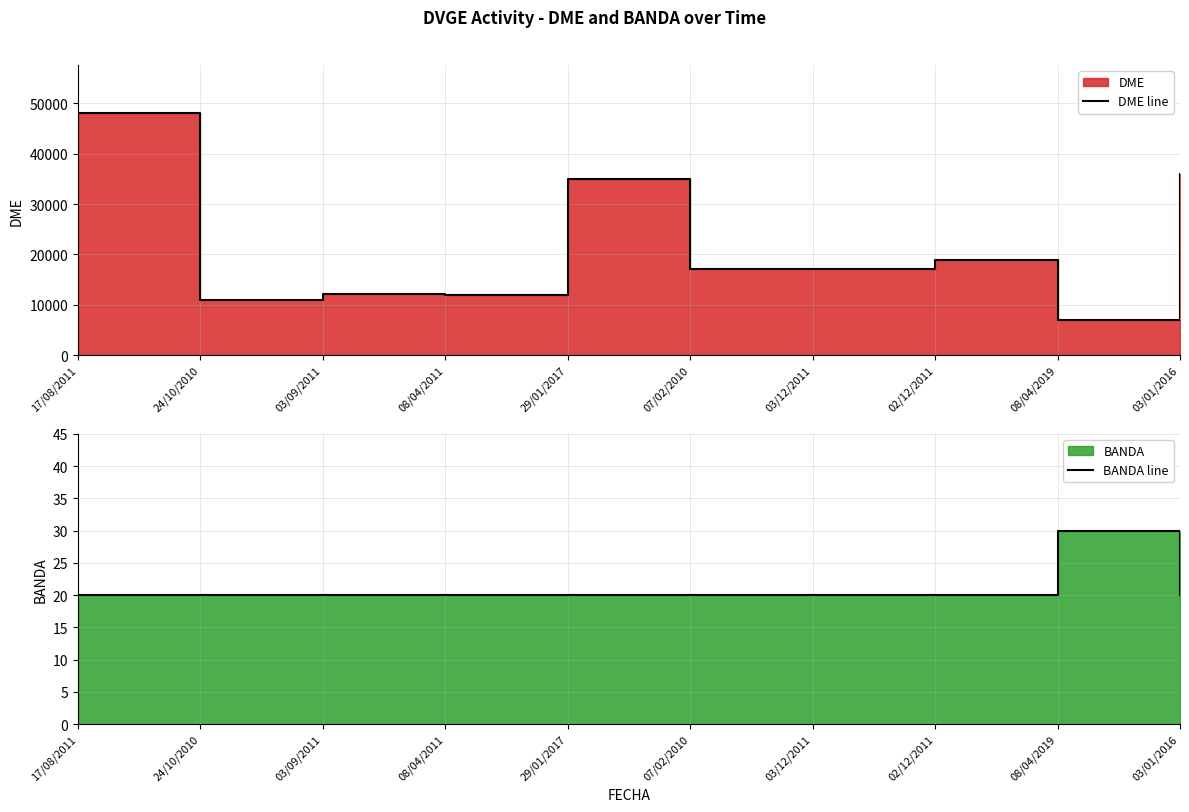

True or false: BANDA line has a value of 20 at 07/02/2010.

True